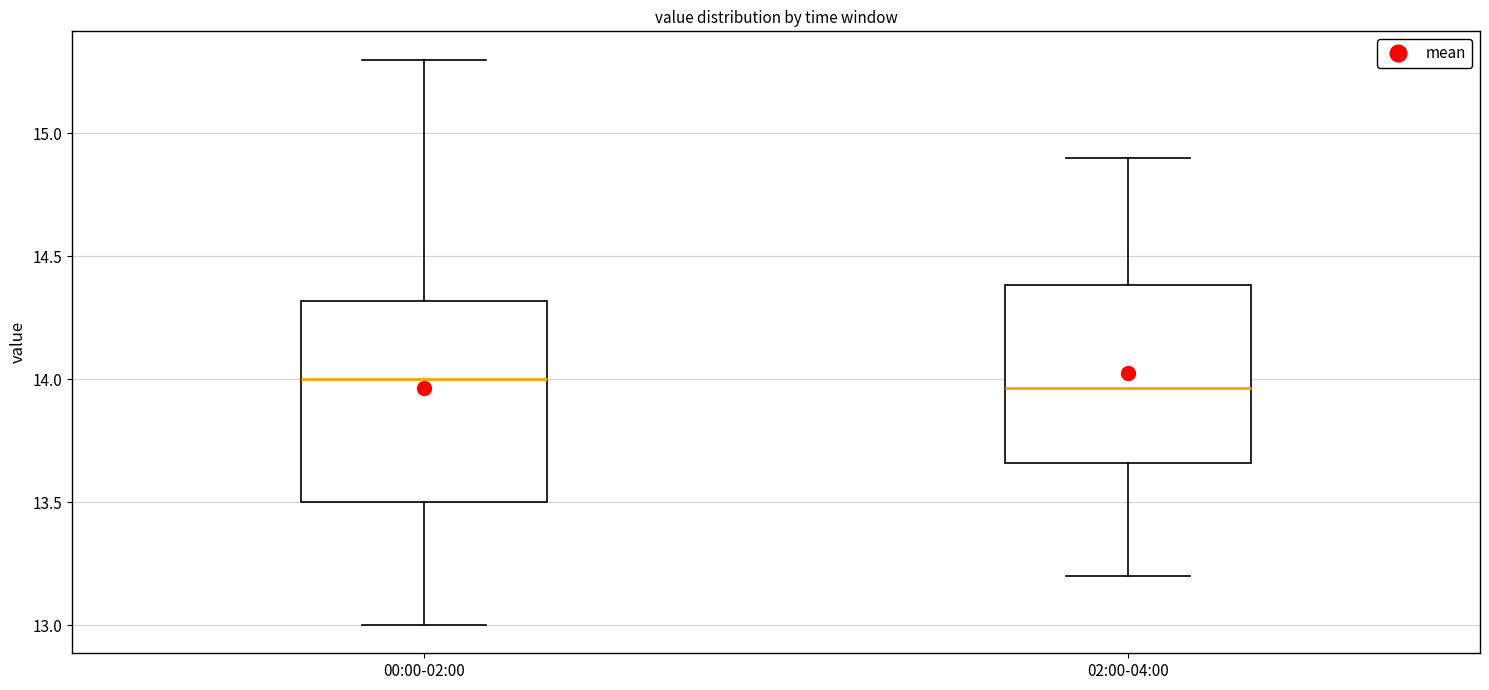

Comparing the boxes themselves (not the whiskers), which one is the tallest?

00:00-02:00